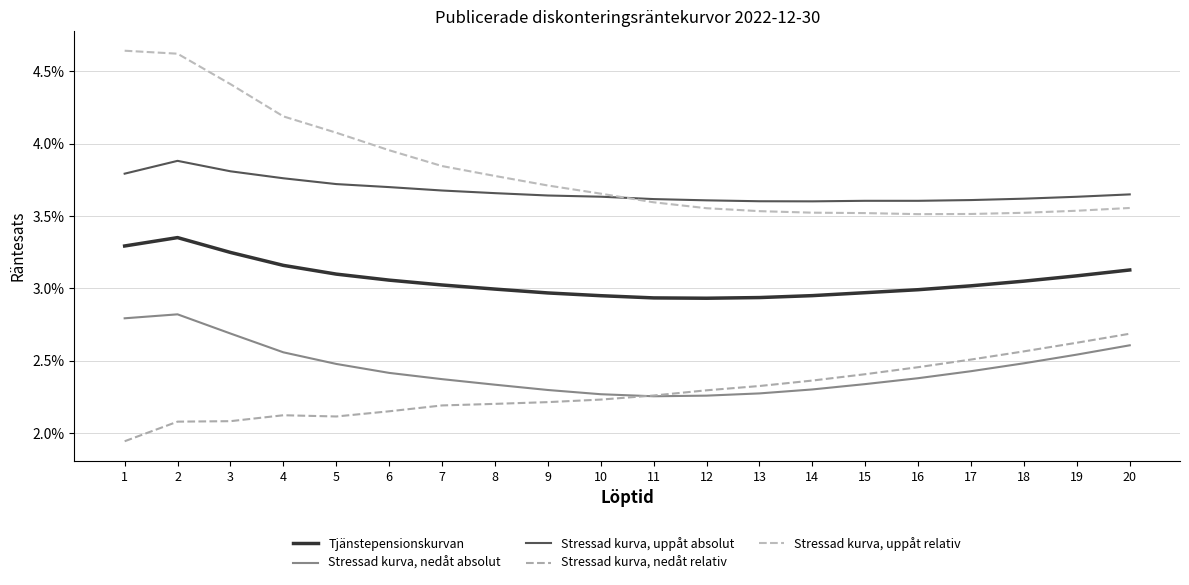

Which category has the lowest value in the Stressad kurva, uppåt relativ series?

16